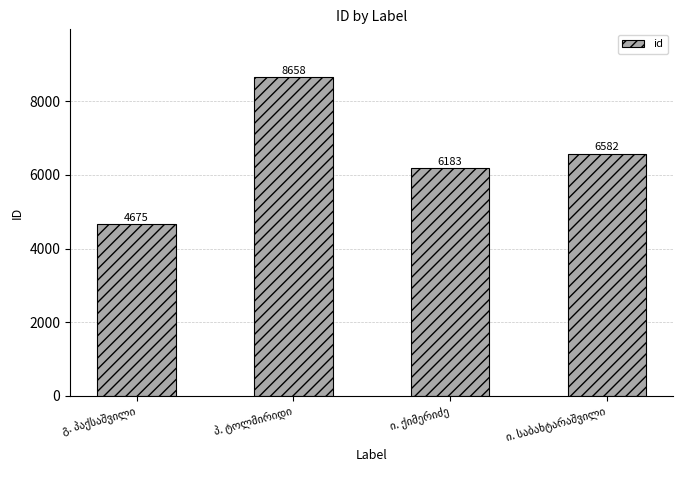

What is the value of the 4th bar from the left?

6582